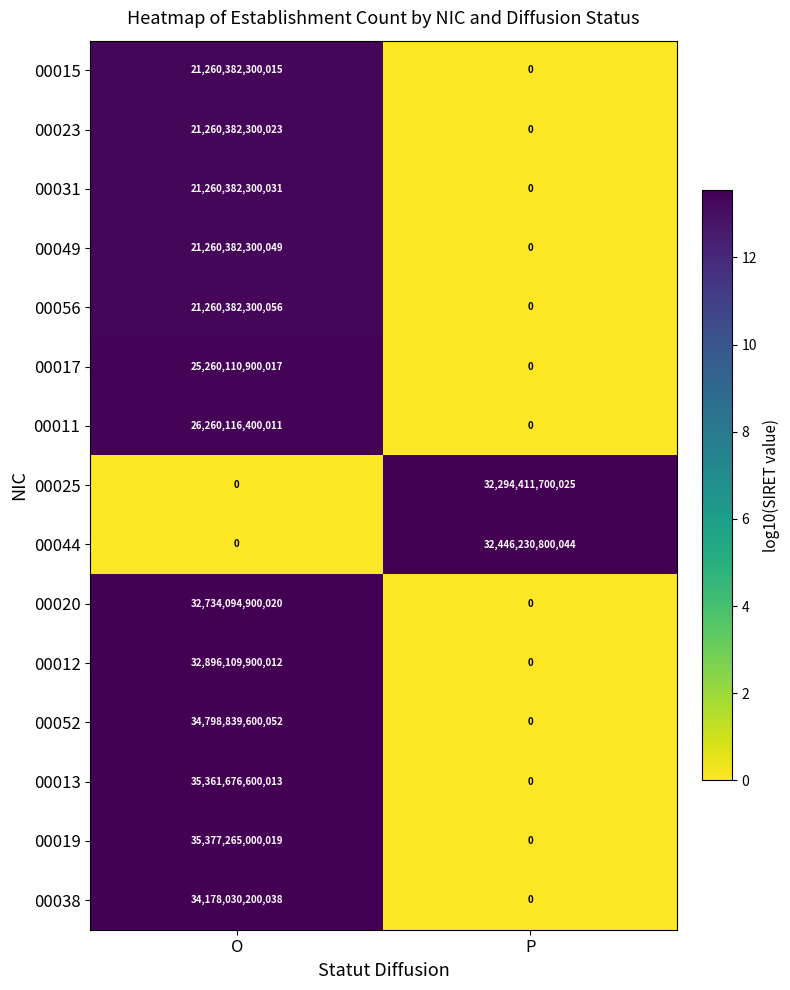

Which series has the largest total across all categories?

00019